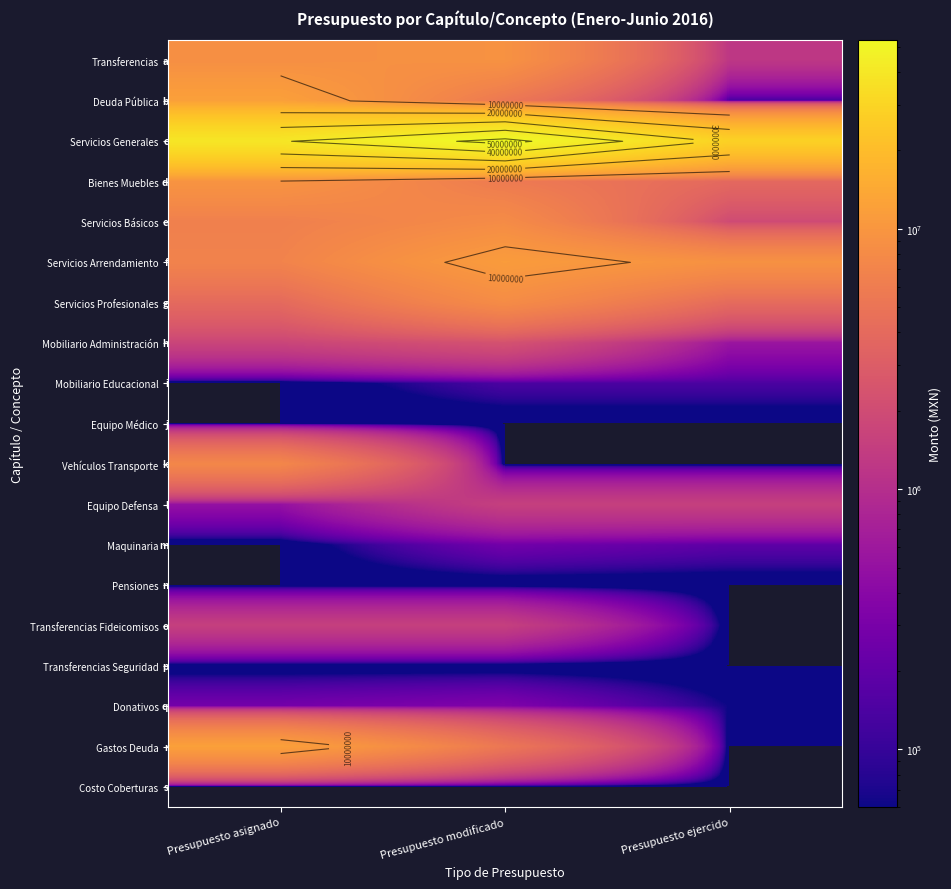

What is the difference between the highest and lowest values at Presupuesto asignado?

39333256.1